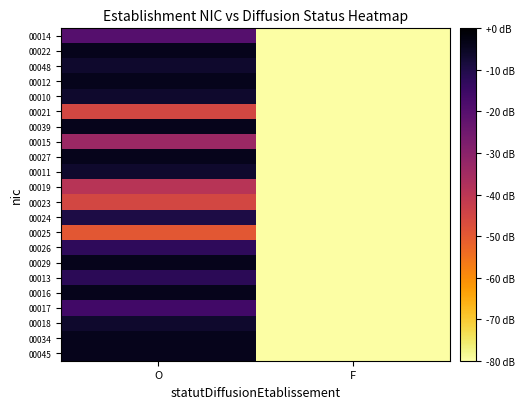

Reading left to right, what are all the values shown in this chart?

00014: O=-20.0	F=-80.0
00022: O=-4.0	F=-80.0
00048: O=-6.4	F=-80.0
00012: O=-4.0	F=-80.0
00010: O=-6.4	F=-80.0
00021: O=-45.6	F=-80.0
00039: O=-4.0	F=-80.0
00015: O=-33.6	F=-80.0
00027: O=-4.0	F=-80.0
00011: O=-6.4	F=-80.0
00019: O=-39.2	F=-80.0
00023: O=-45.6	F=-80.0
00024: O=-9.6	F=-80.0
00025: O=-49.6	F=-80.0
00026: O=-12.8	F=-80.0
00029: O=-4.0	F=-80.0
00013: O=-12.0	F=-80.0
00016: O=-4.0	F=-80.0
00017: O=-16.0	F=-80.0
00018: O=-6.4	F=-80.0
00034: O=-4.0	F=-80.0
00045: O=-4.0	F=-80.0